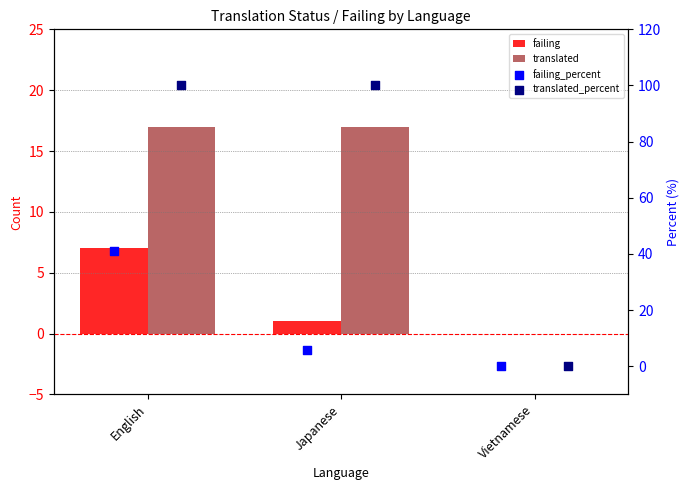

Which series reaches the minimum Y coordinate?

failing